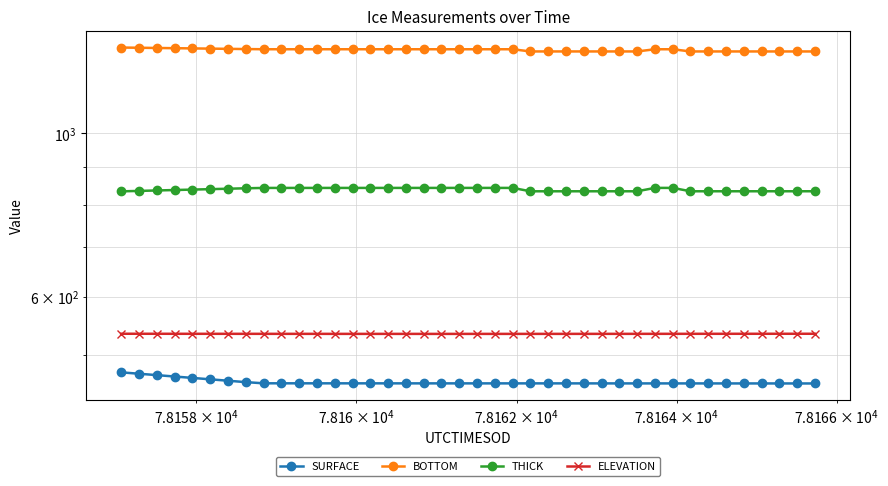

List the series in order of their peak value, lowest first.

SURFACE, ELEVATION, THICK, BOTTOM